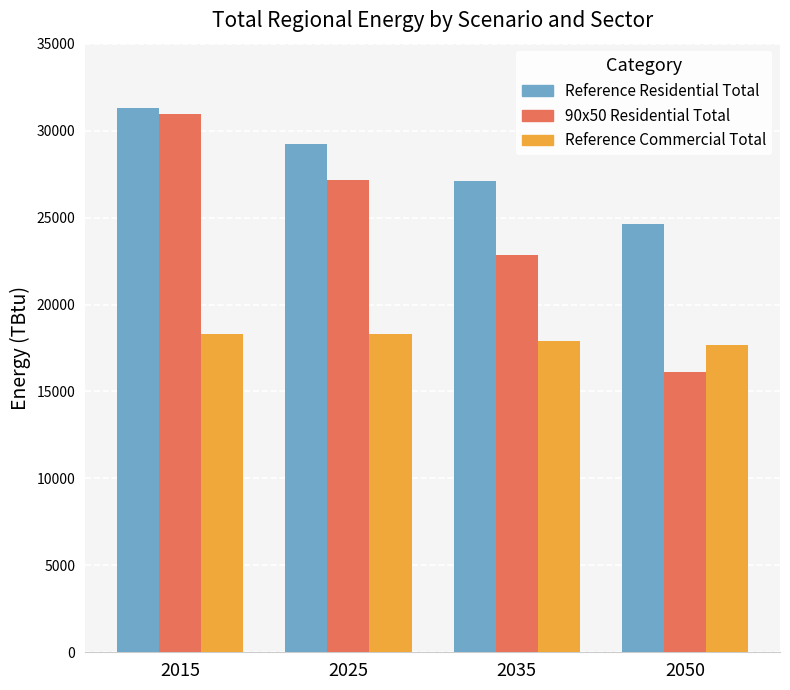

At which category is the sum across all series the highest?

2015